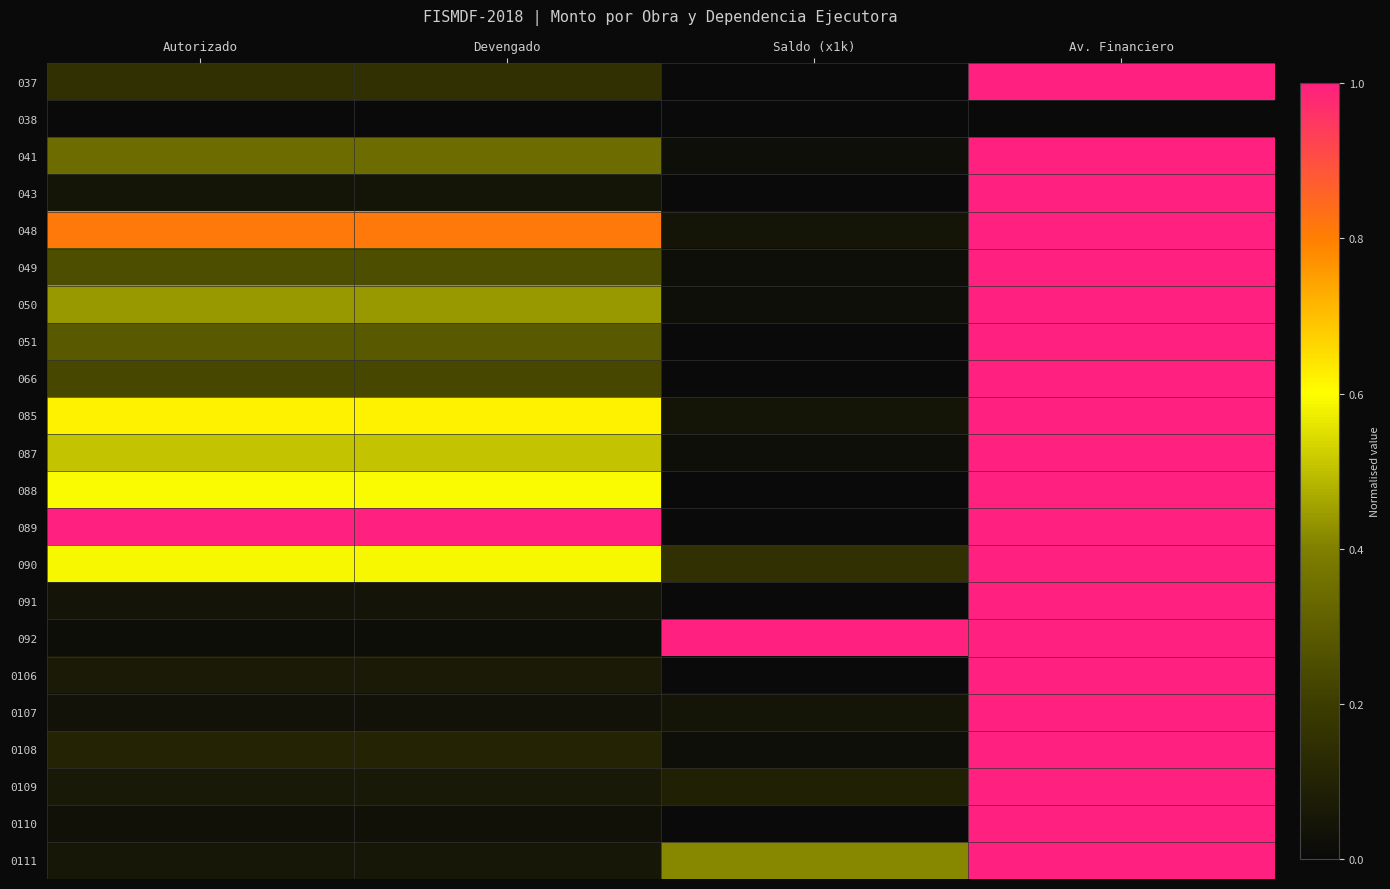

At Saldo (x1k), list the series in order from largest to smallest.

092, 0111, 090, 0109, 048, 085, 0107, 041, 049, 050, 087, 0108, 037, 038, 043, 051, 066, 088, 089, 091, 0106, 0110